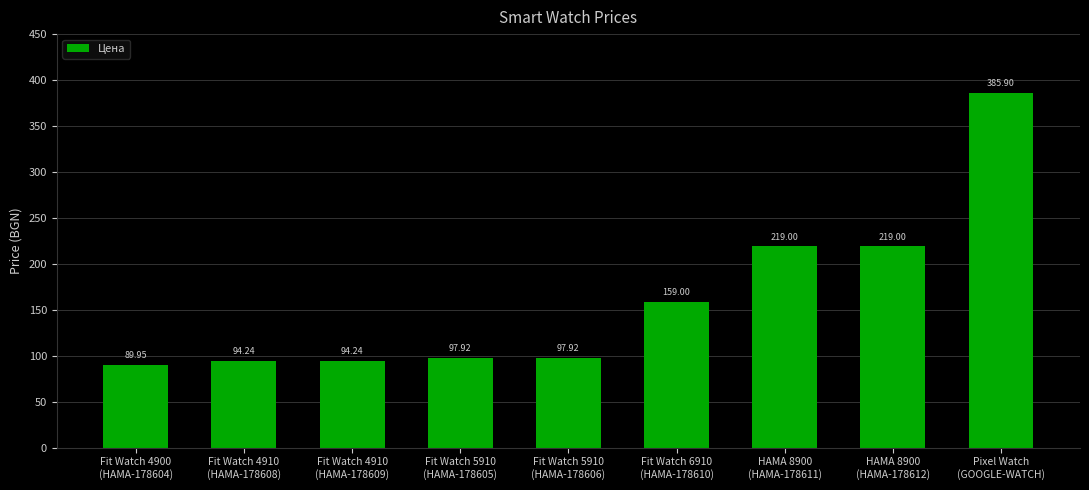

How many distinct data groups are displayed?

1